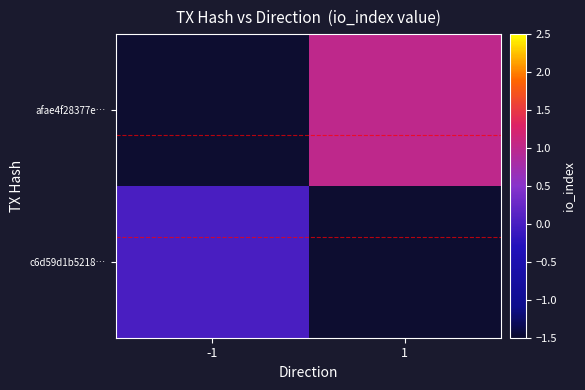

List the labels in order of c6d59d1b5218… value, largest first.

-1, 1